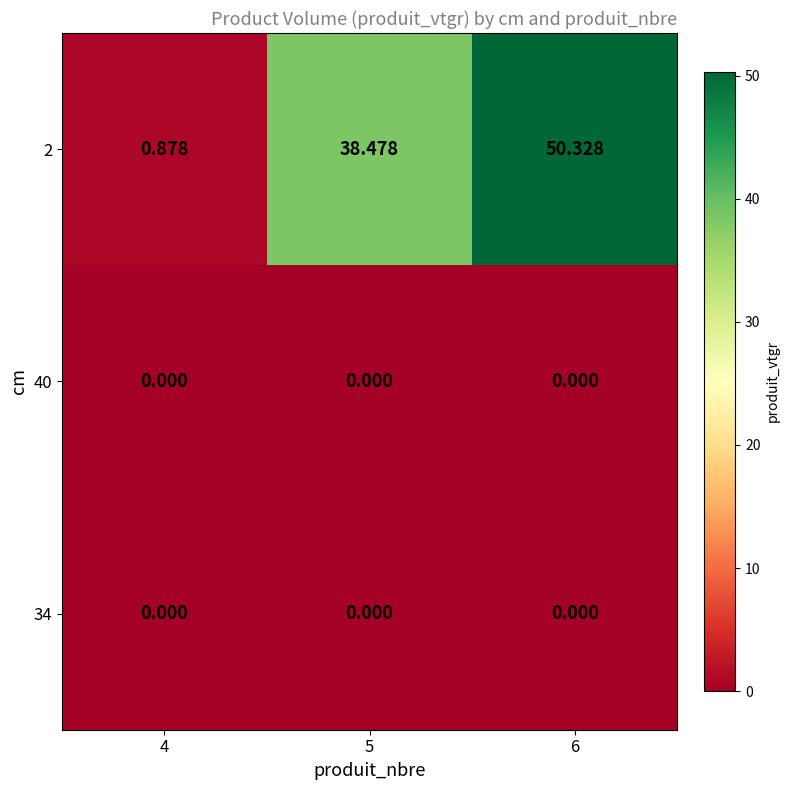

Is the value of 40 at 6 greater than the value of 2 at 4?

No